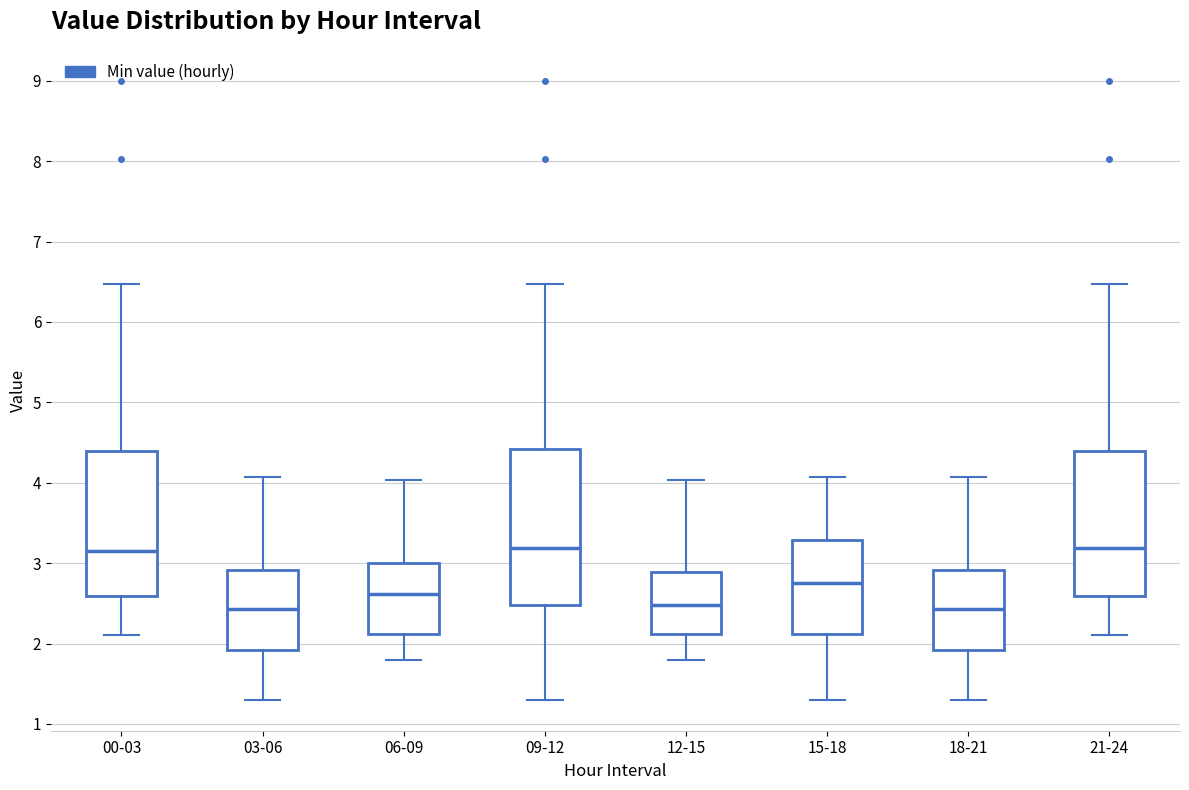

Reading left to right, read every box against the y-axis: the position of its median line, the range the box covers, and the ends of its whiskers. The values are not printed on the chart, so give them approximately, as read against the axis.

00-03: median 3.2, box 2.6 to 4.4, whiskers 2.1 to 6.5
03-06: median 2.4, box 1.9 to 2.9, whiskers 1.3 to 4.1
06-09: median 2.6, box 2.1 to 3.0, whiskers 1.8 to 4.0
09-12: median 3.2, box 2.5 to 4.4, whiskers 1.3 to 6.5
12-15: median 2.5, box 2.1 to 2.9, whiskers 1.8 to 4.0
15-18: median 2.8, box 2.1 to 3.3, whiskers 1.3 to 4.1
18-21: median 2.4, box 1.9 to 2.9, whiskers 1.3 to 4.1
21-24: median 3.2, box 2.6 to 4.4, whiskers 2.1 to 6.5